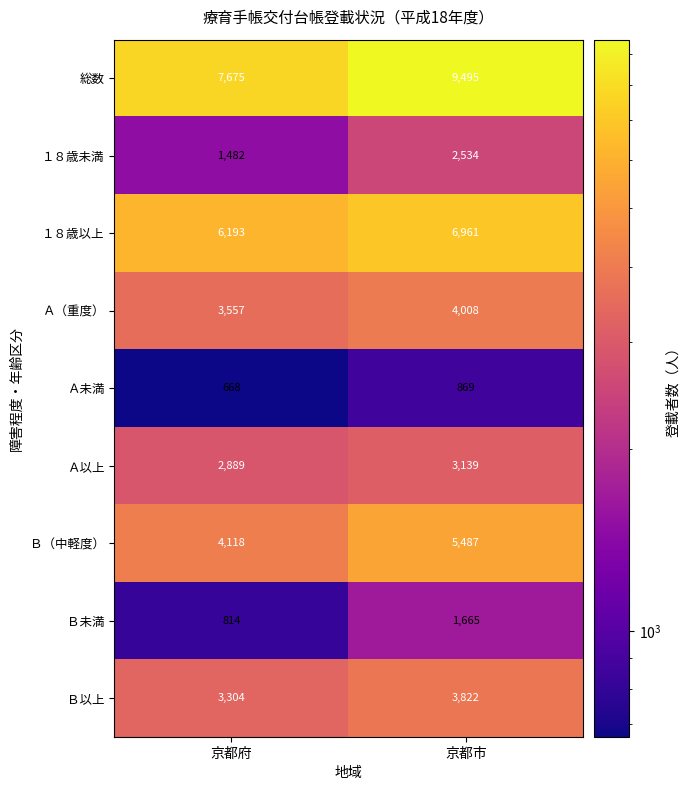

What is the greatest value displayed?

9495